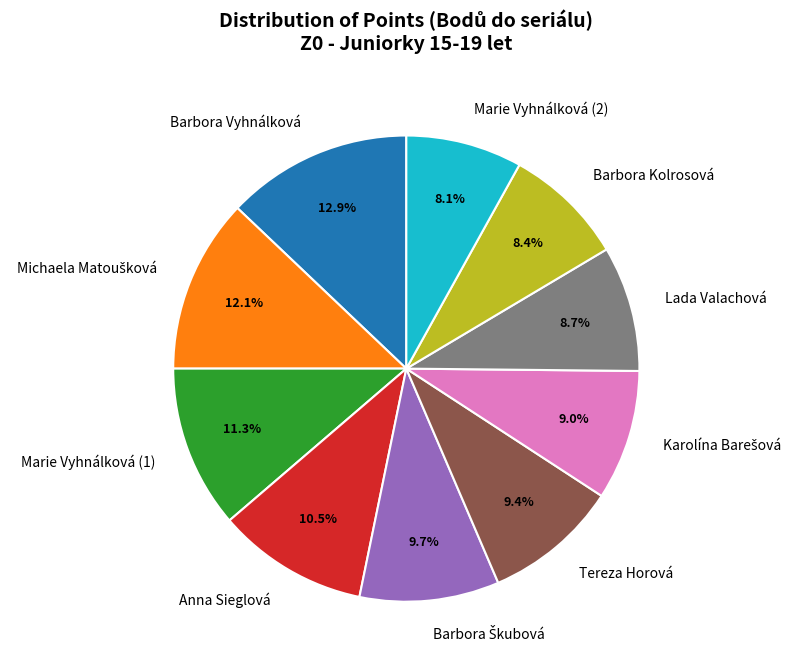

What percentage is NOT represented by Lada Valachová?

91.3%